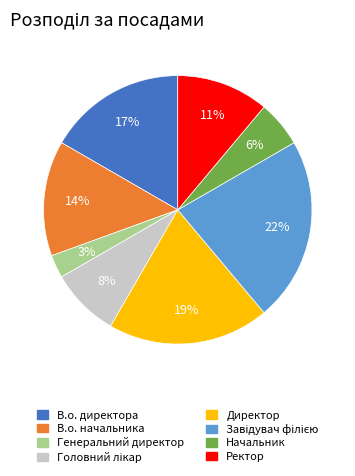

What is the smallest slice in the pie chart?

Генеральний директор